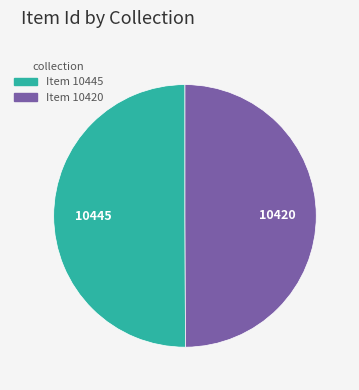

The Item 10420 slice represents 50% of the pie. True or false?

True